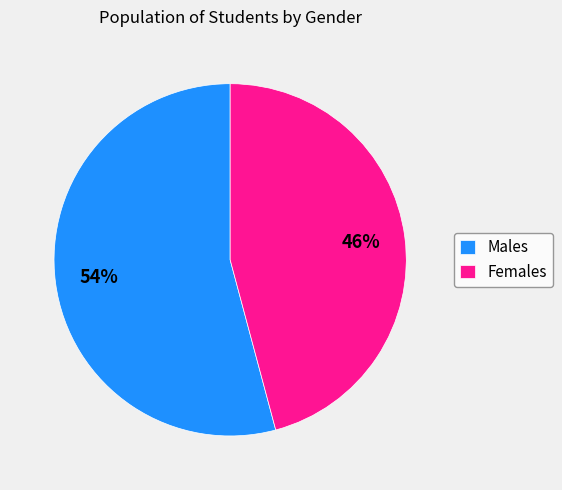

True or false: Females accounts for 46% of the total.

True